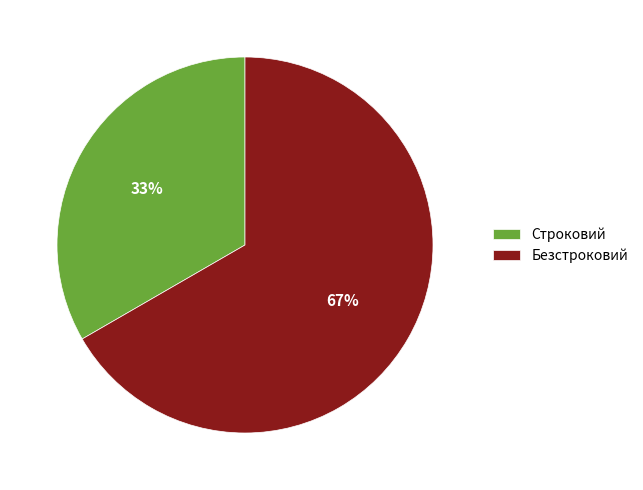

Count the number of slices in the pie.

2